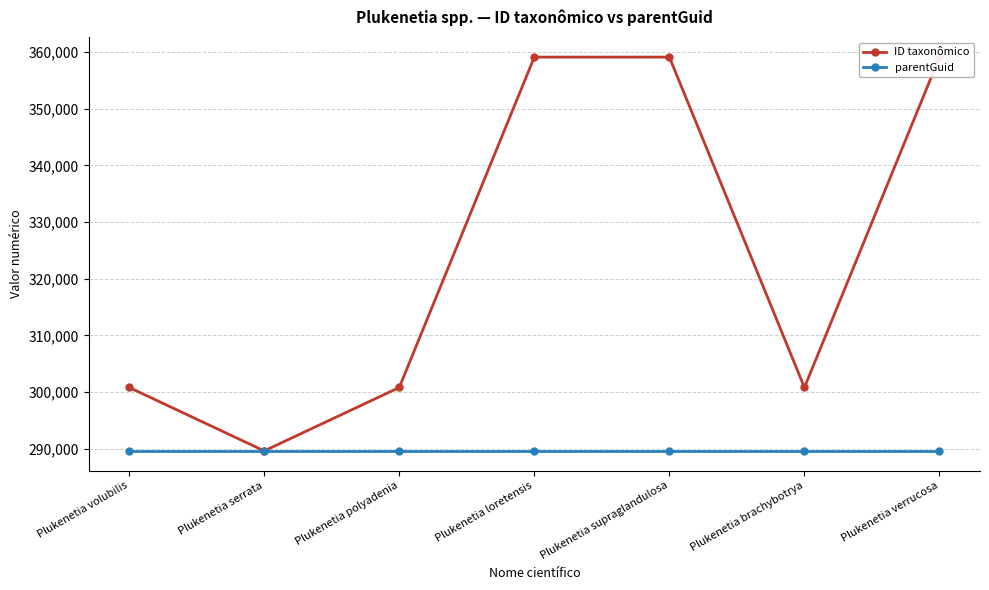

Read the ID taxonômico value at Plukenetia loretensis.

359111